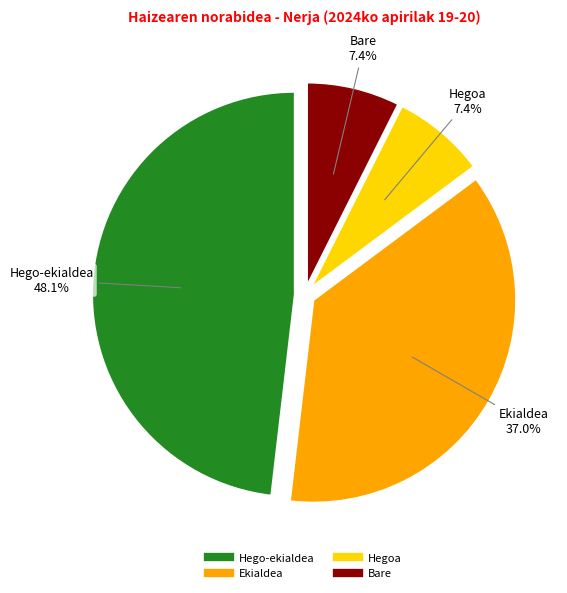

Which has a higher value, Ekialdea or Hegoa?

Ekialdea